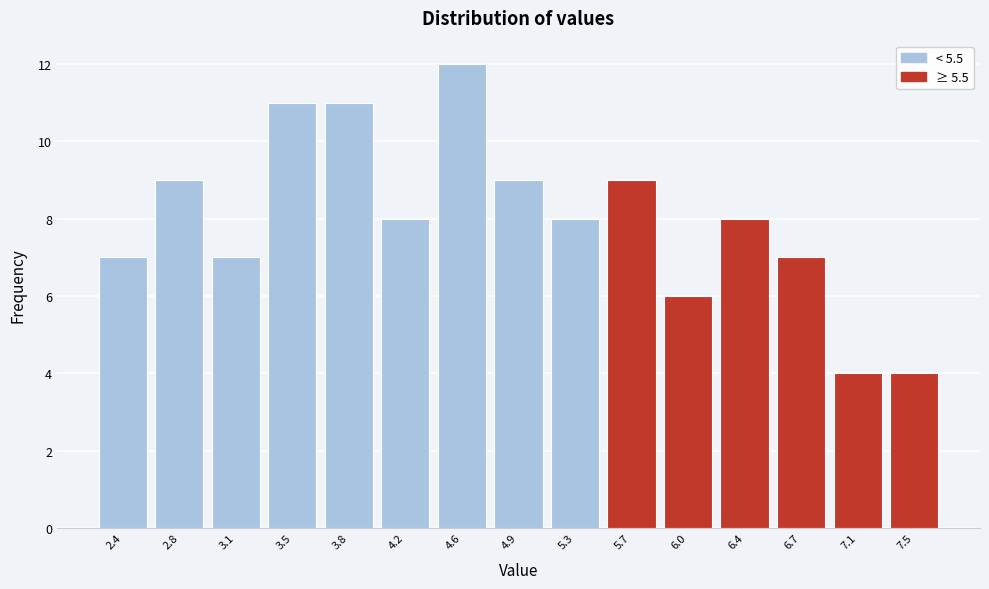

Reading left to right, transcribe all the data shown in this chart.

2.4=7	2.8=9	3.1=7	3.5=11	3.8=11	4.2=8	4.6=12	4.9=9	5.3=8	5.7=9	6.0=6	6.4=8	6.7=7	7.1=4	7.5=4